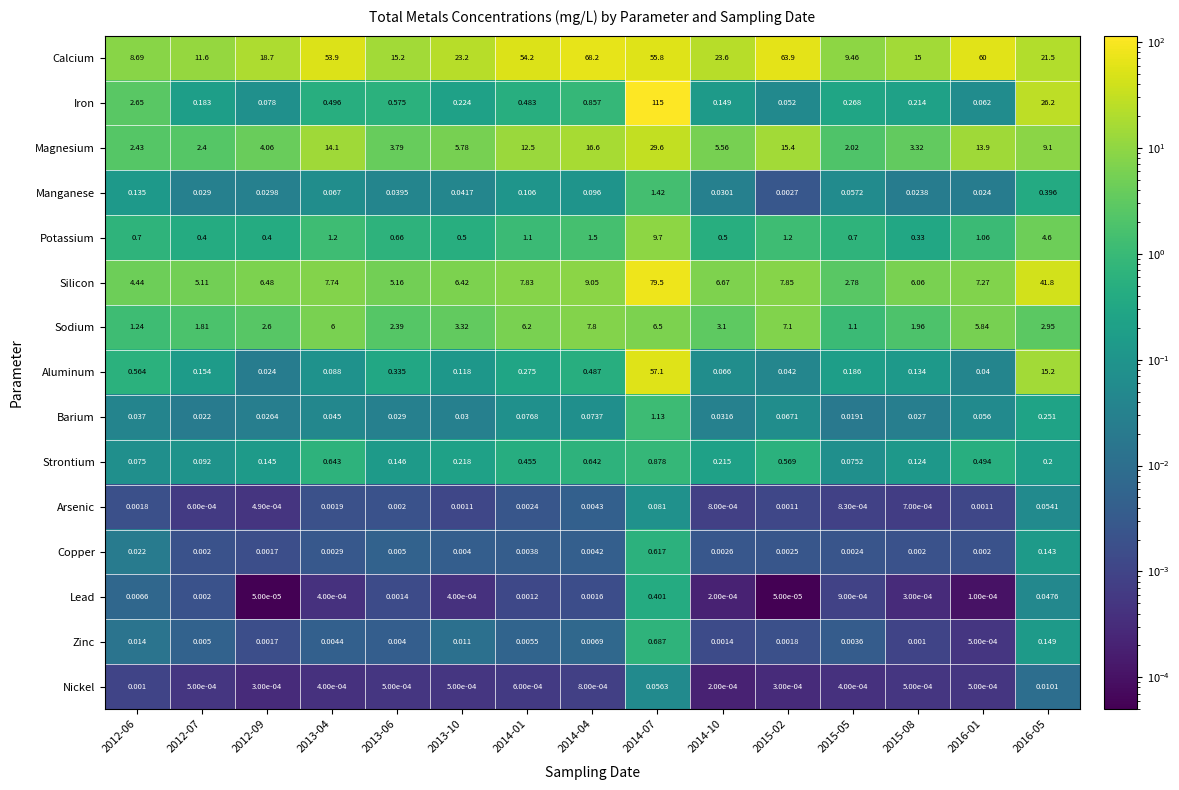

Rank the series by their maximum value, from lowest to highest.

Nickel, Arsenic, Lead, Copper, Zinc, Strontium, Barium, Manganese, Sodium, Potassium, Magnesium, Aluminum, Calcium, Silicon, Iron